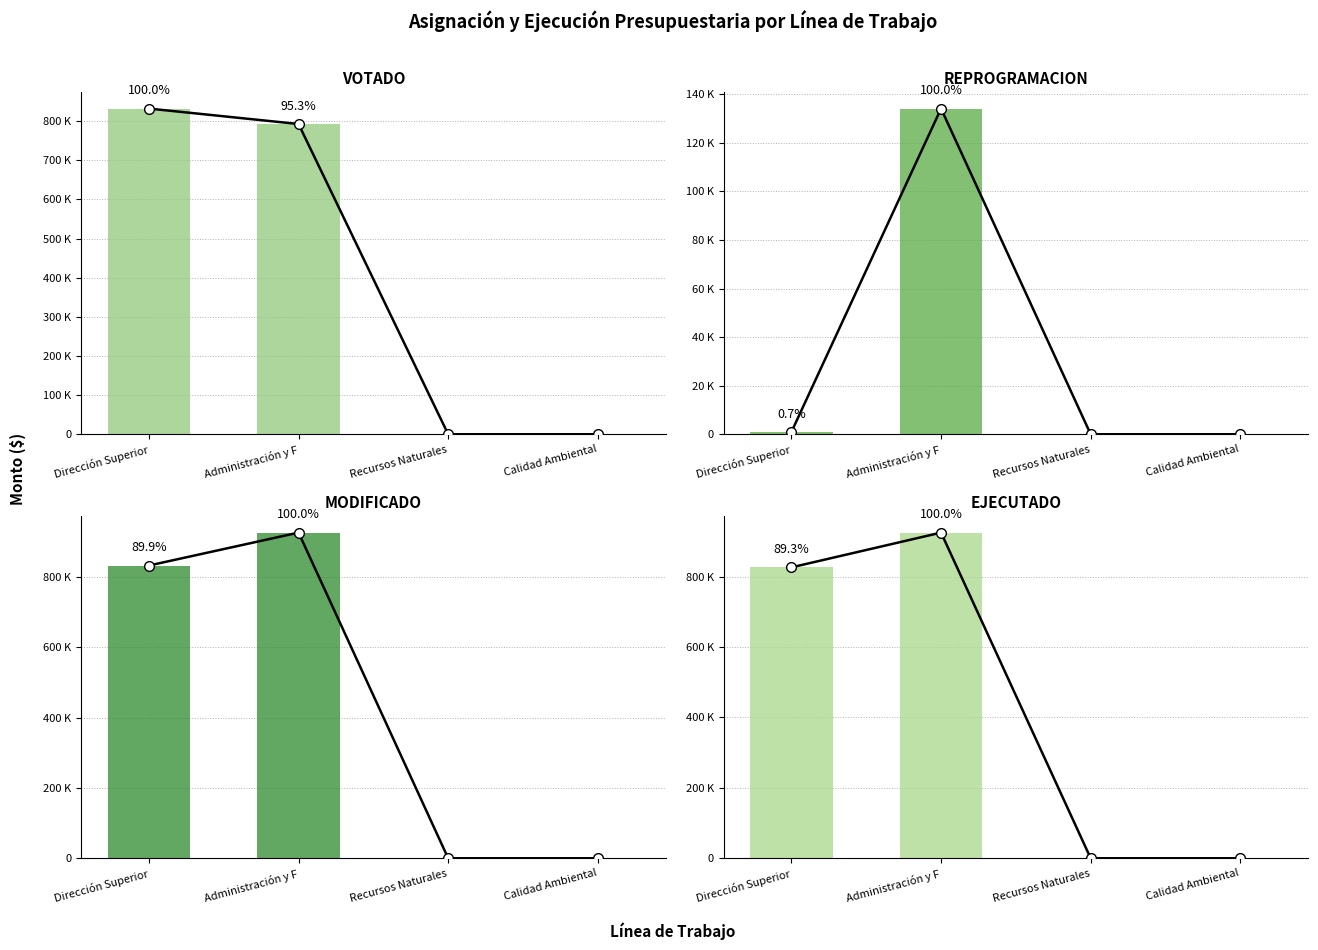

What is the difference between the VOTADO values at Administración y Finanzas and Recursos Naturales?

792760.0